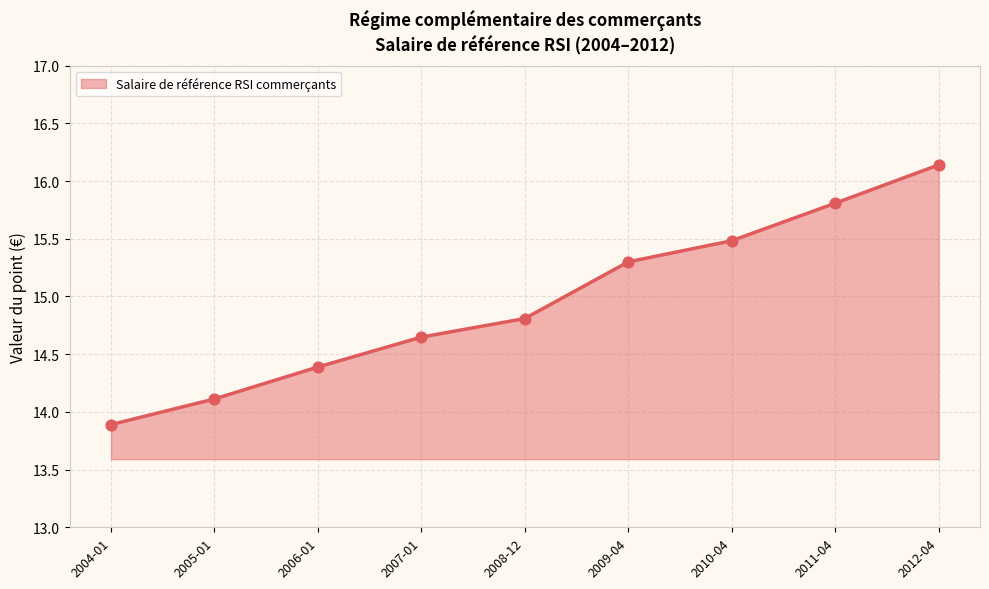

What is the change in value from 2005-01 to 2009-04?

+1.2